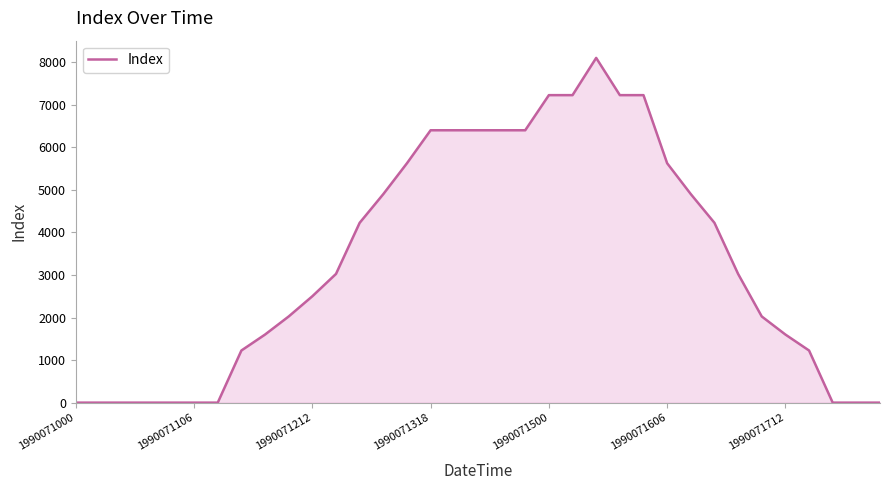

What is the difference between the maximum and minimum values?

8100